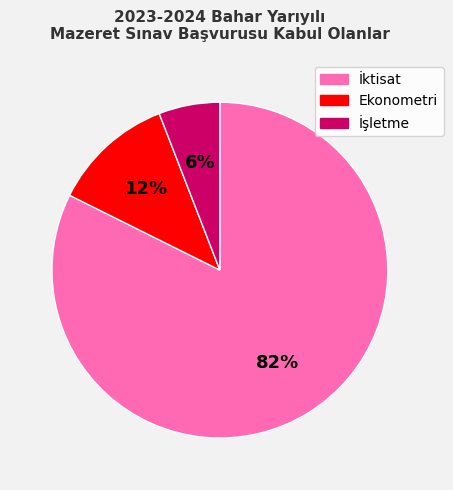

To the nearest percent, what is the combined percentage of İşletme and İktisat?

88%